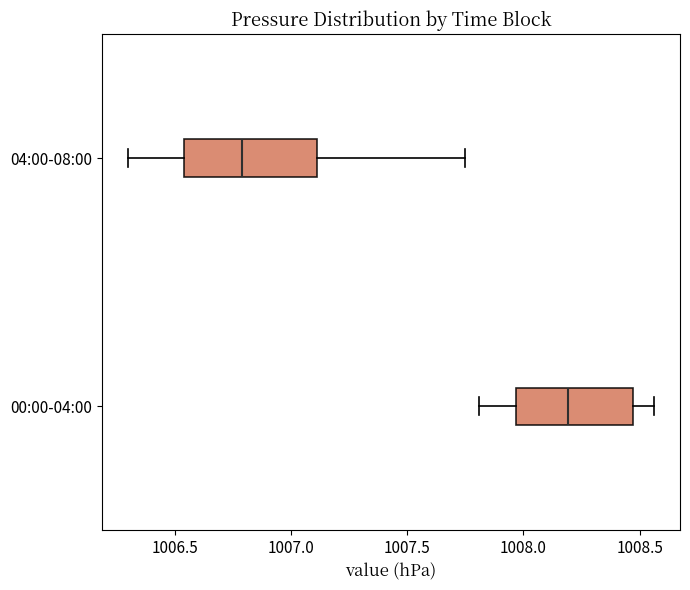

Reading bottom to top, read every box against the x-axis: the position of its median line, the range the box covers, and the ends of its whiskers. The values are not printed on the chart, so give them approximately, as read against the axis.

00:00-04:00: median 1008.20, box 1007.95 to 1008.45, whiskers 1007.80 to 1008.55
04:00-08:00: median 1006.80, box 1006.55 to 1007.10, whiskers 1006.30 to 1007.75